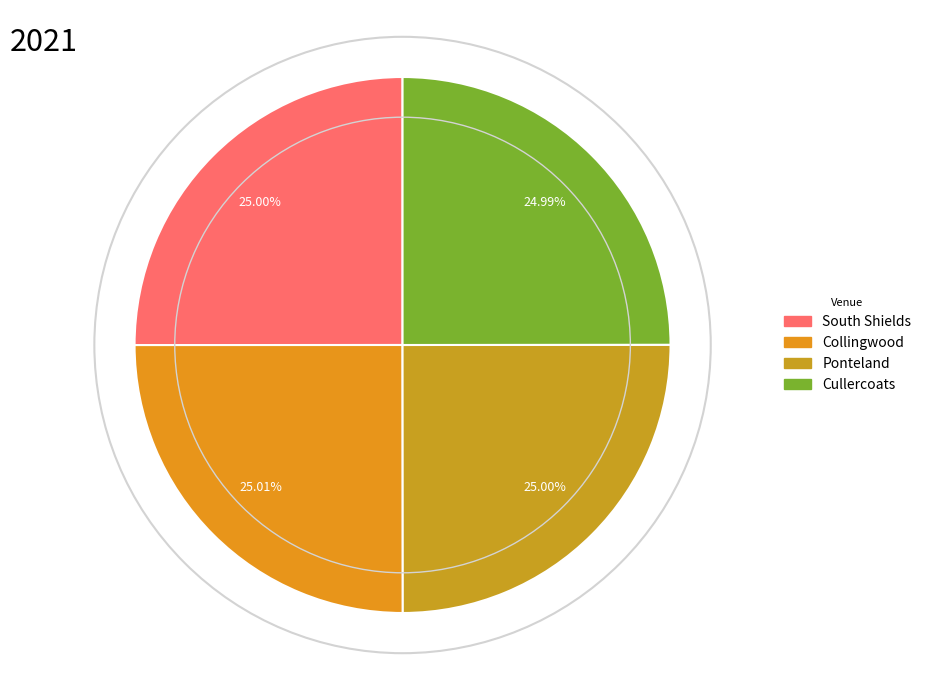

How many slices are in this pie chart?

4